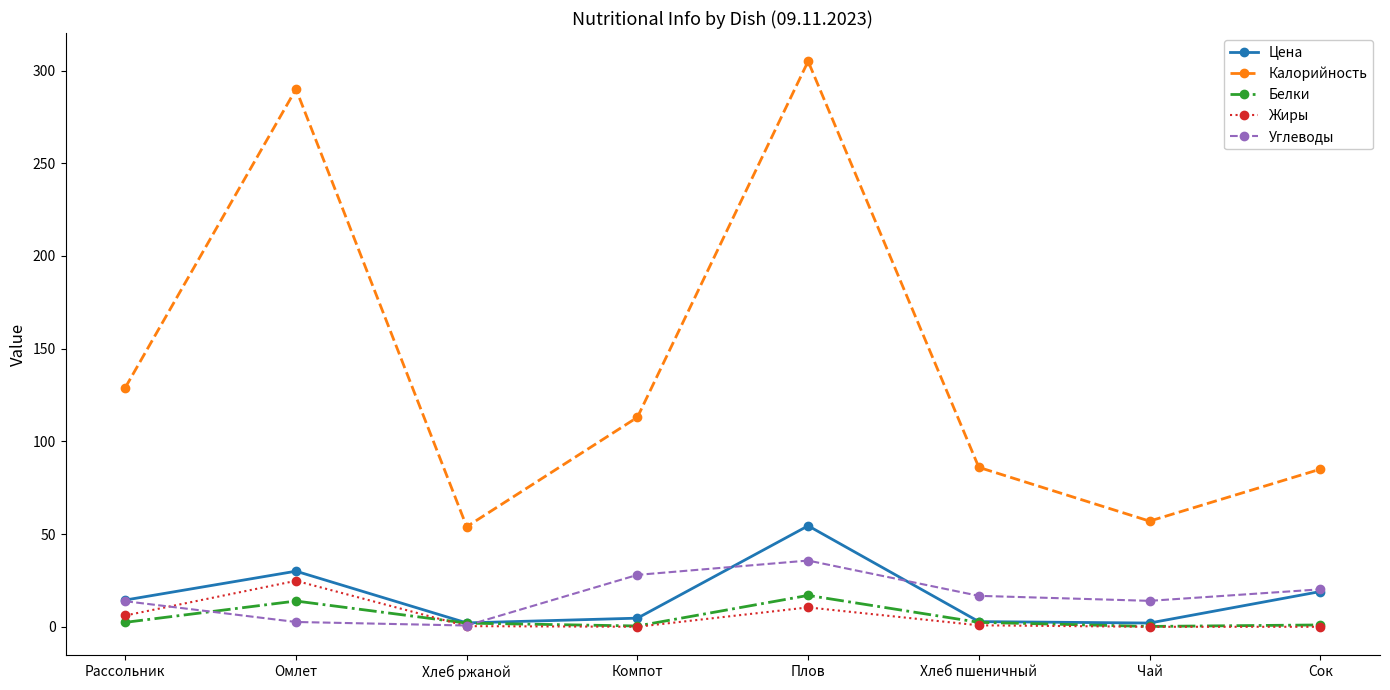

What position from the right is Хлеб ржаной?

6